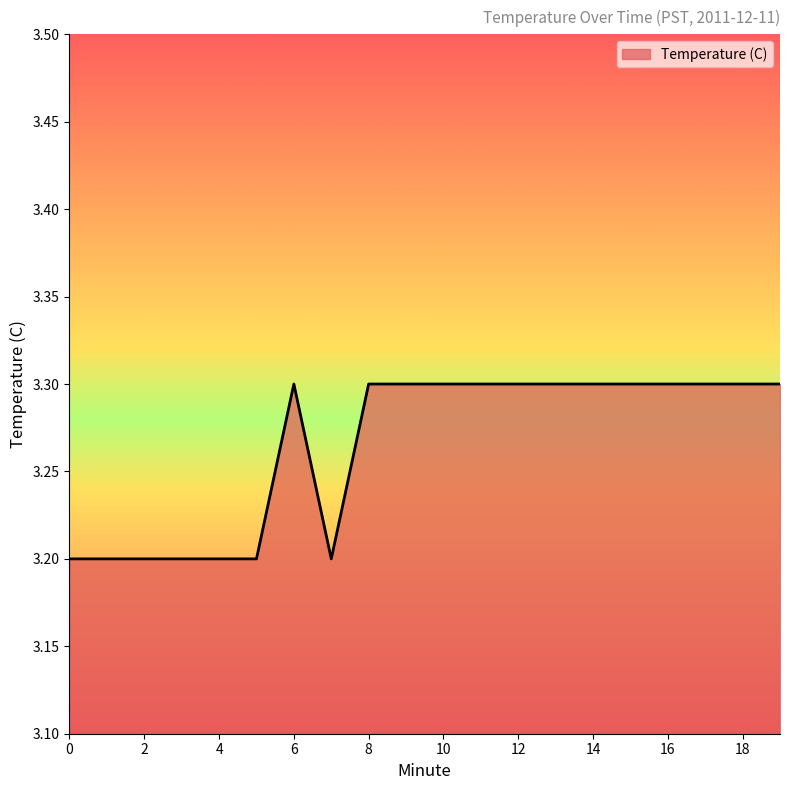

What is the maximum value shown in the chart?

3.3